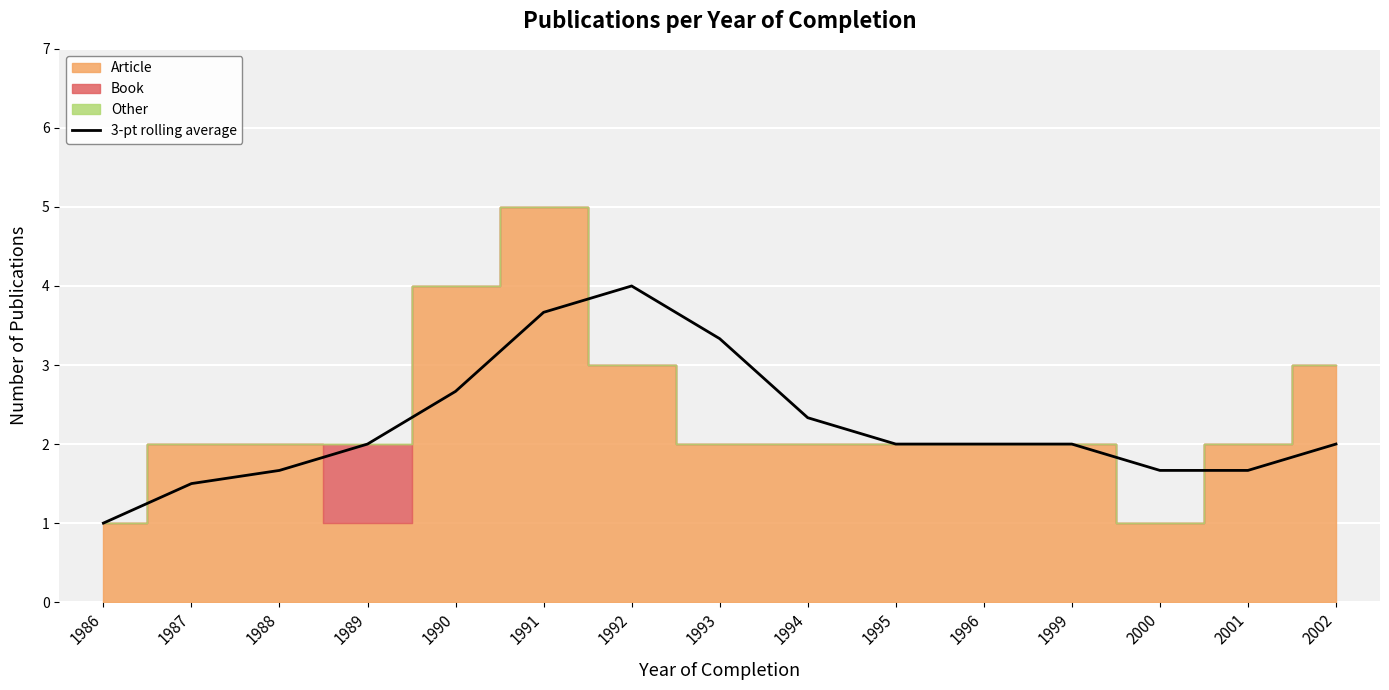

The 3-pt rolling average series shows 2.0 at 1996. True or false?

True